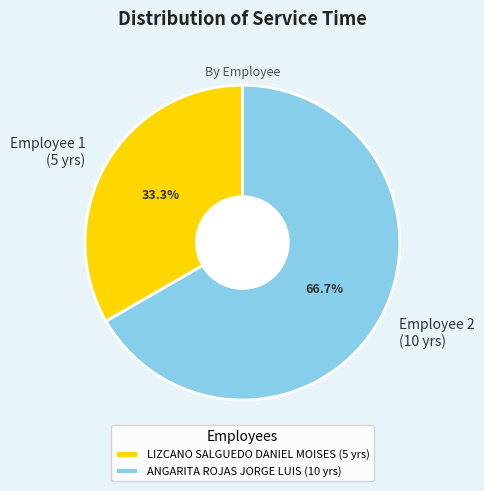

The ANGARITA ROJAS JORGE LUIS slice represents 67% of the pie. True or false?

True